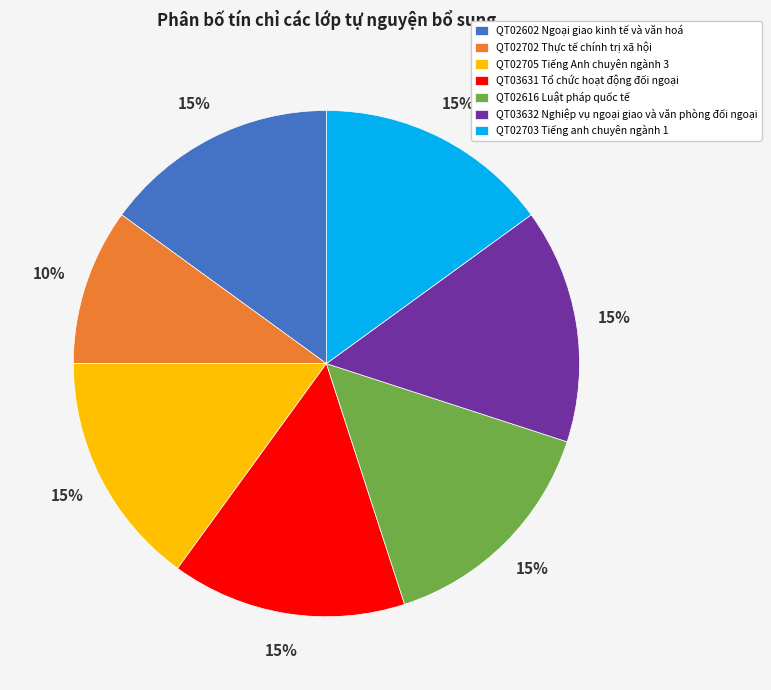

The QT02705 Tiếng Anh chuyên ngành 3 slice represents 28% of the pie. True or false?

False